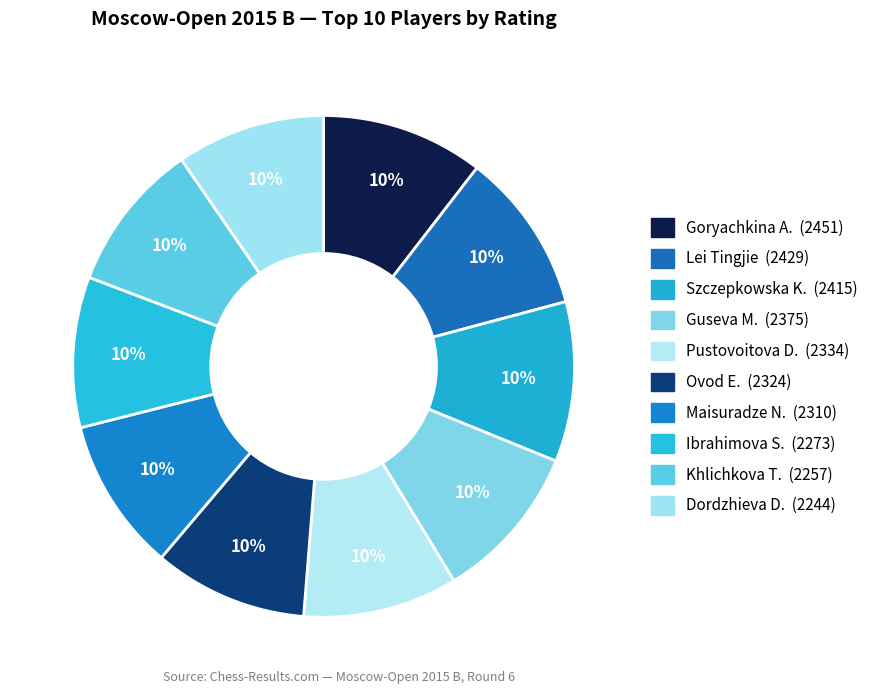

How many slices are in this pie chart?

10